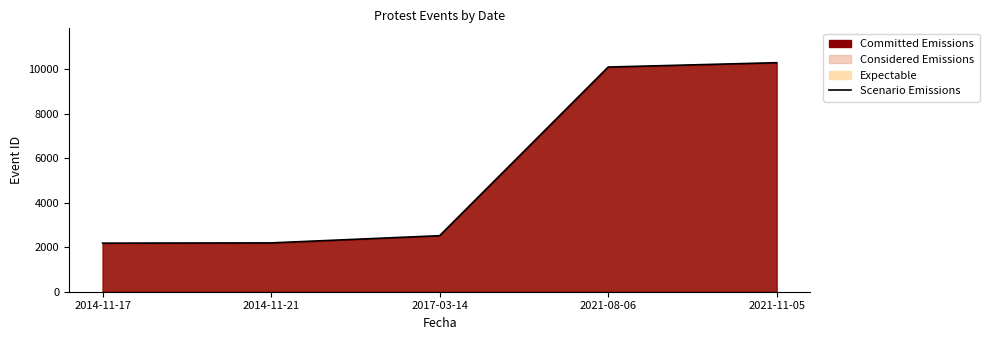

The chart shows a value of 2197 at 2014-11-21. True or false?

True